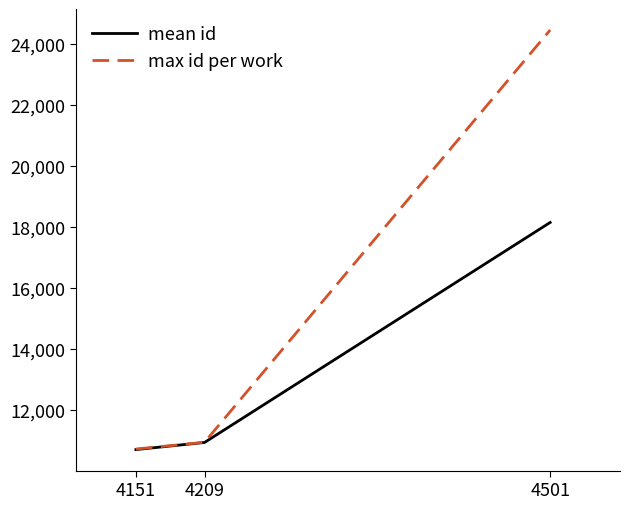

At which category is the sum across all series the highest?

4501